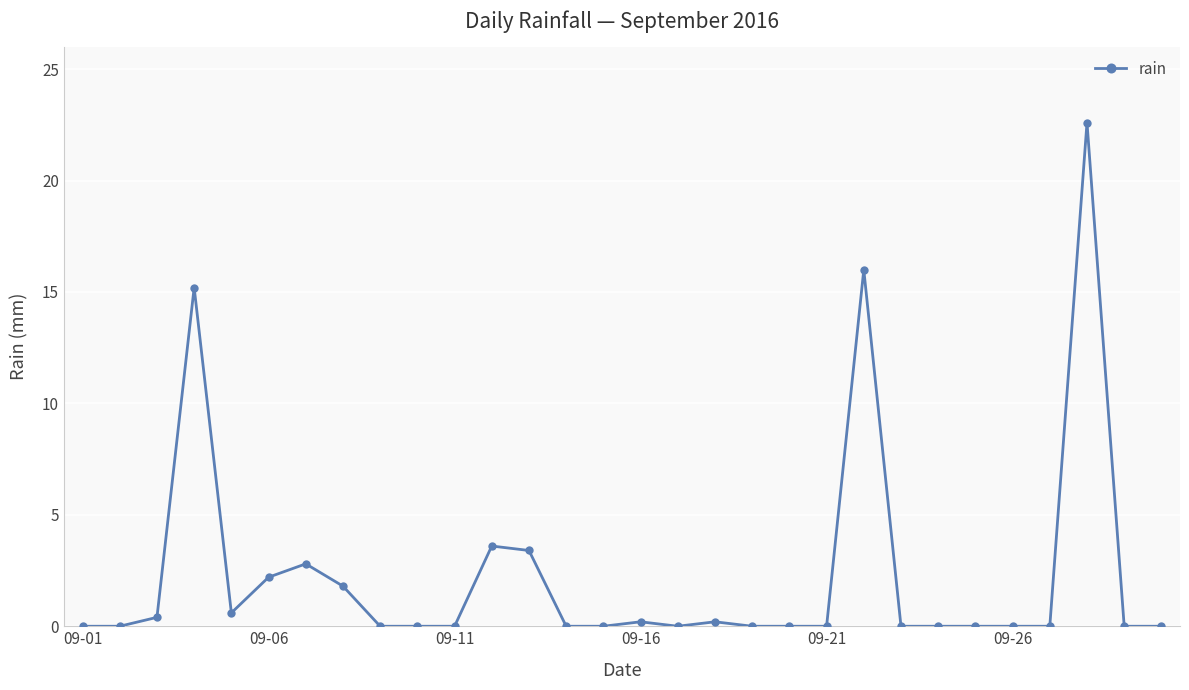

What is the sum of all values?

69.0